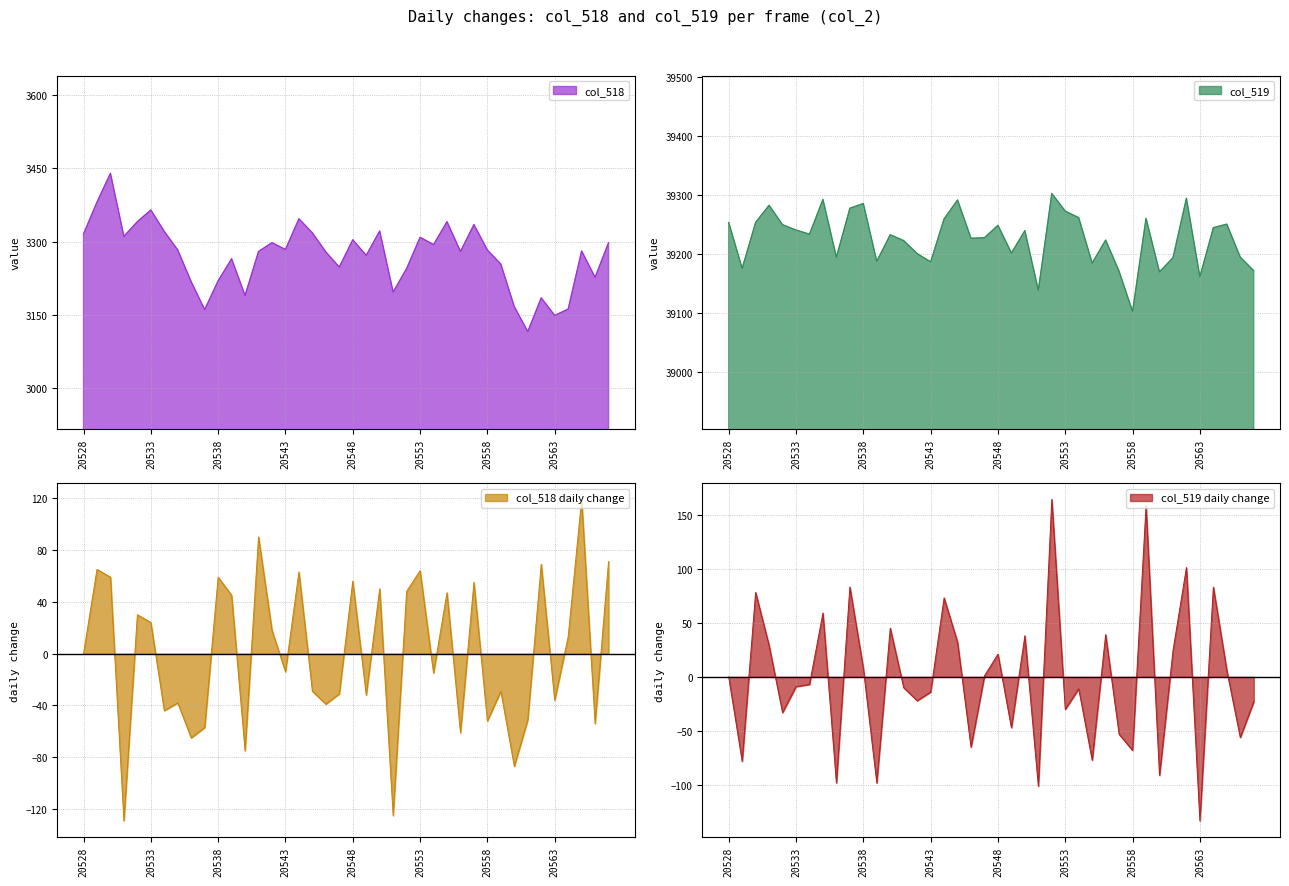

What is the maximum value for col_518?

3440